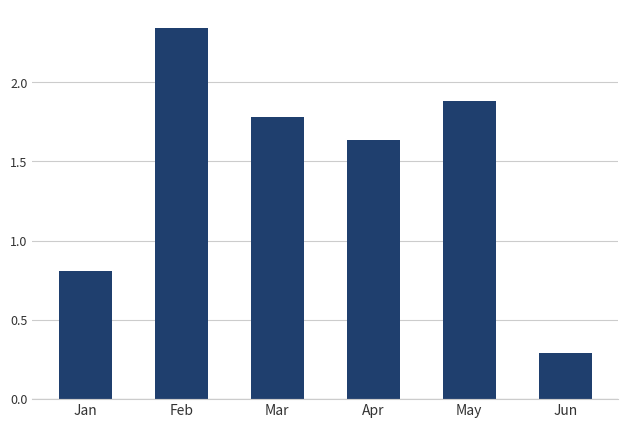

What is the change in value from Feb to Jun?

-2.1